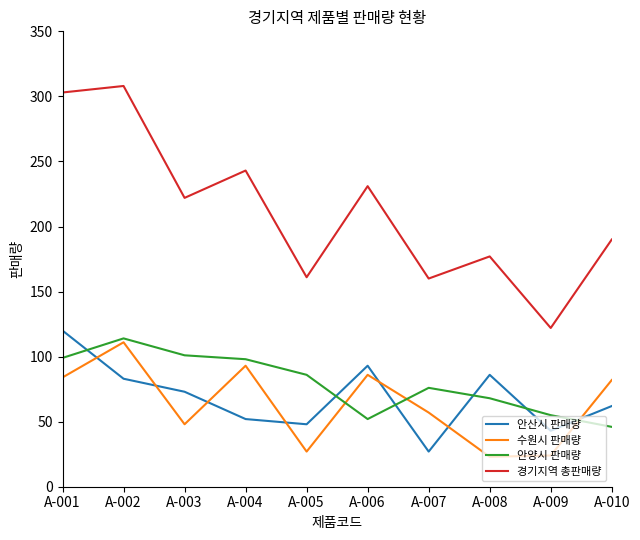

Count the number of categories in the chart.

10